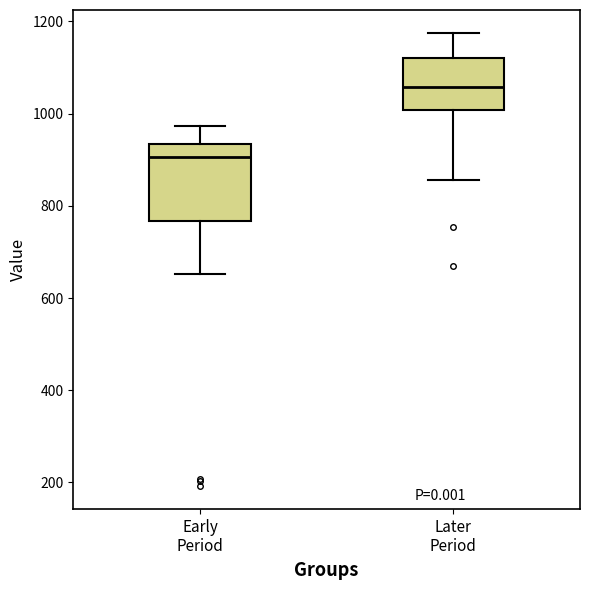

Reading left to right, read every box against the y-axis: the position of its median line, the range the box covers, and the ends of its whiskers. The values are not printed on the chart, so give them approximately, as read against the axis.

Early Period: median 900, box 760 to 940, whiskers 660 to 980
Later Period: median 1060, box 1000 to 1120, whiskers 860 to 1180